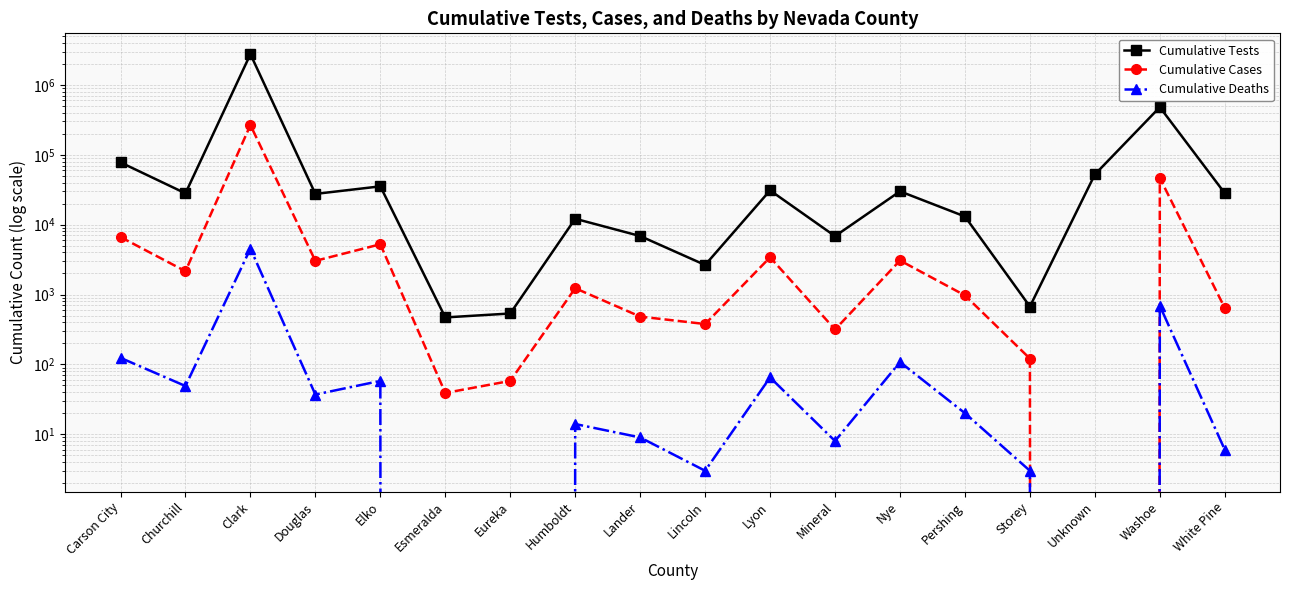

Reading left to right, what are all the values shown in this chart?

Cumulative Tests: 77886	28082	2756965	27545	35348	470	535	12145	6871	2648	30927	6845	30001	13088	673	52343	480526	28171
Cumulative Cases: 6648	2155	266224	3032	5239	39	58	1230	483	378	3409	316	3070	971	121	0	46586	641
Cumulative Deaths: 124	49	4539	37	58	0	0	14	9	3	65	8	108	20	3	0	688	6